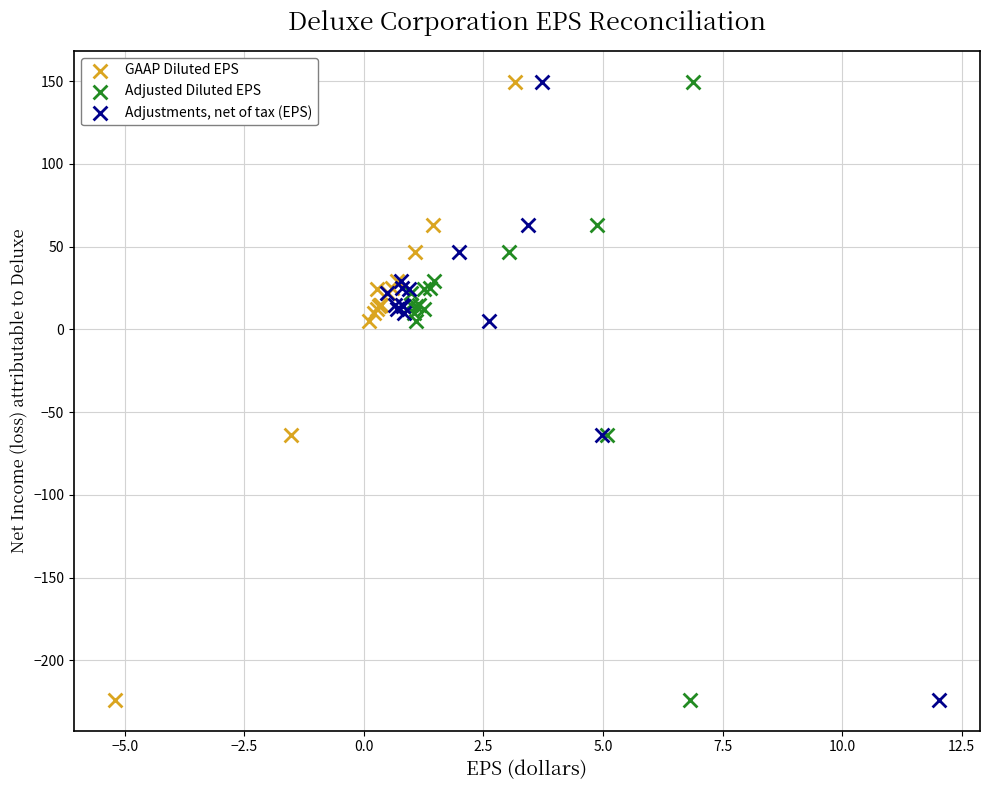

What are all the series names shown in the legend?

GAAP Diluted EPS, Adjusted Diluted EPS, Adjustments, net of tax (EPS)